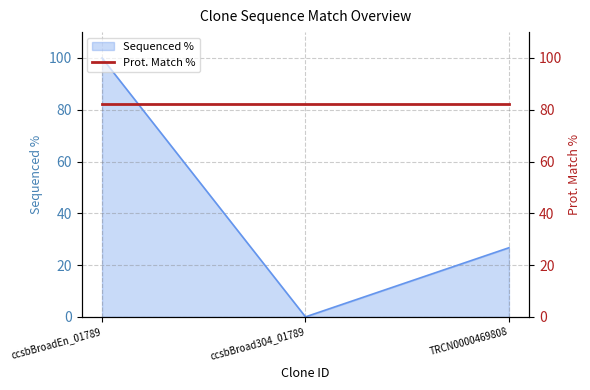

Where is the data nearest to the value 50?

TRCN0000469808